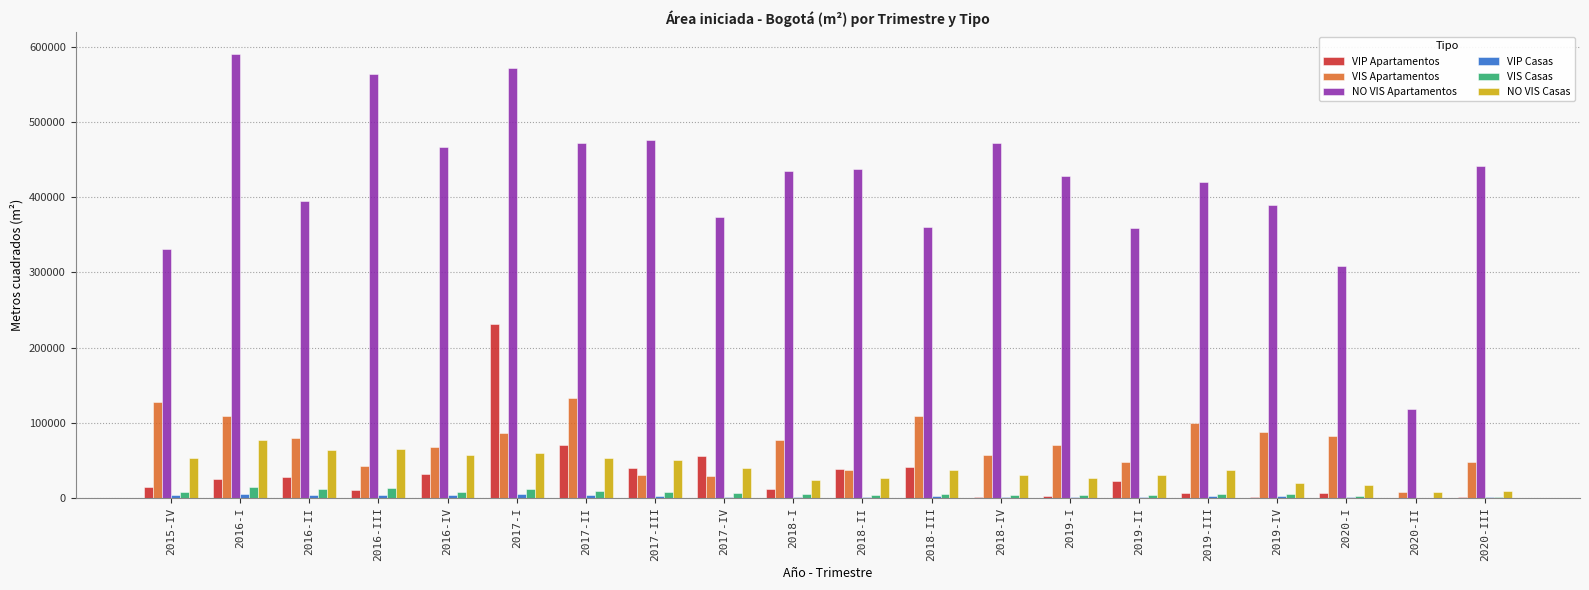

Are the bars horizontal?

No